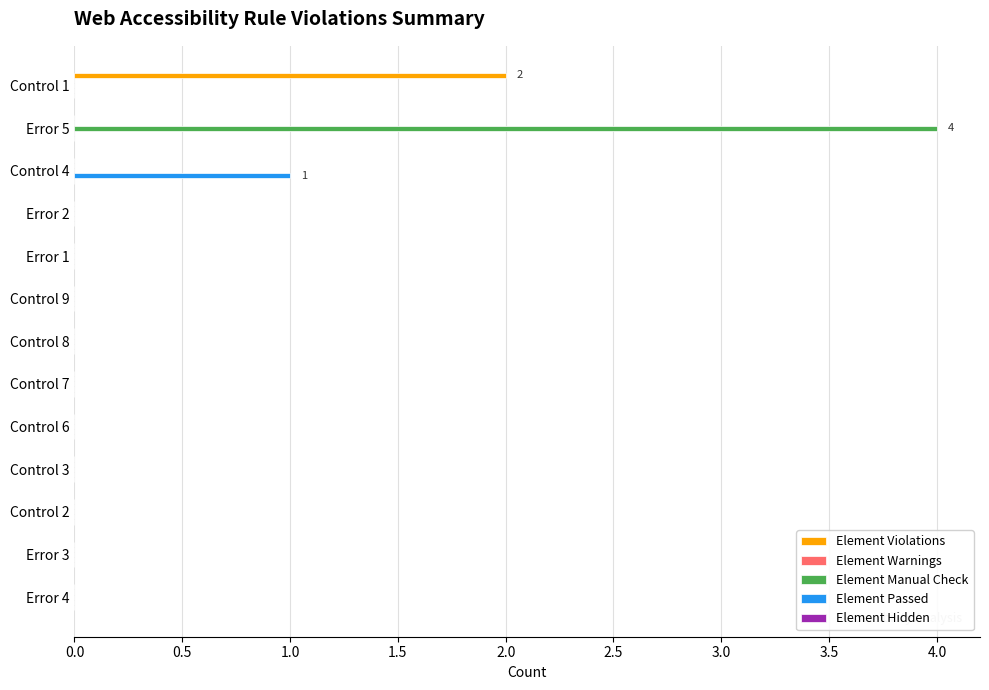

True or false: Element Violations has a value of -1 at Error 5.

False